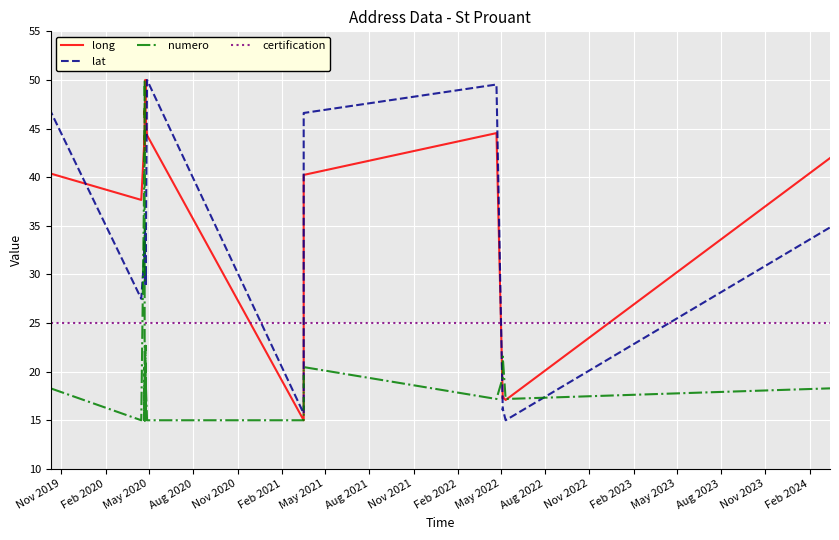

The value of certification at 26 is 36.1. True or false?

False